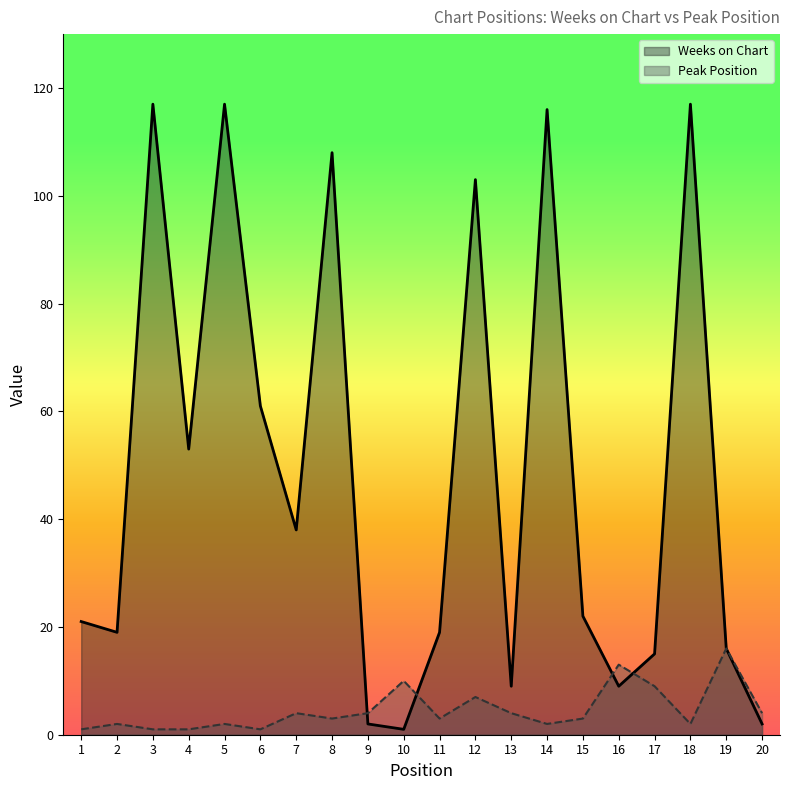

List the series in order of their peak value, highest first.

Weeks on Chart, Peak Position